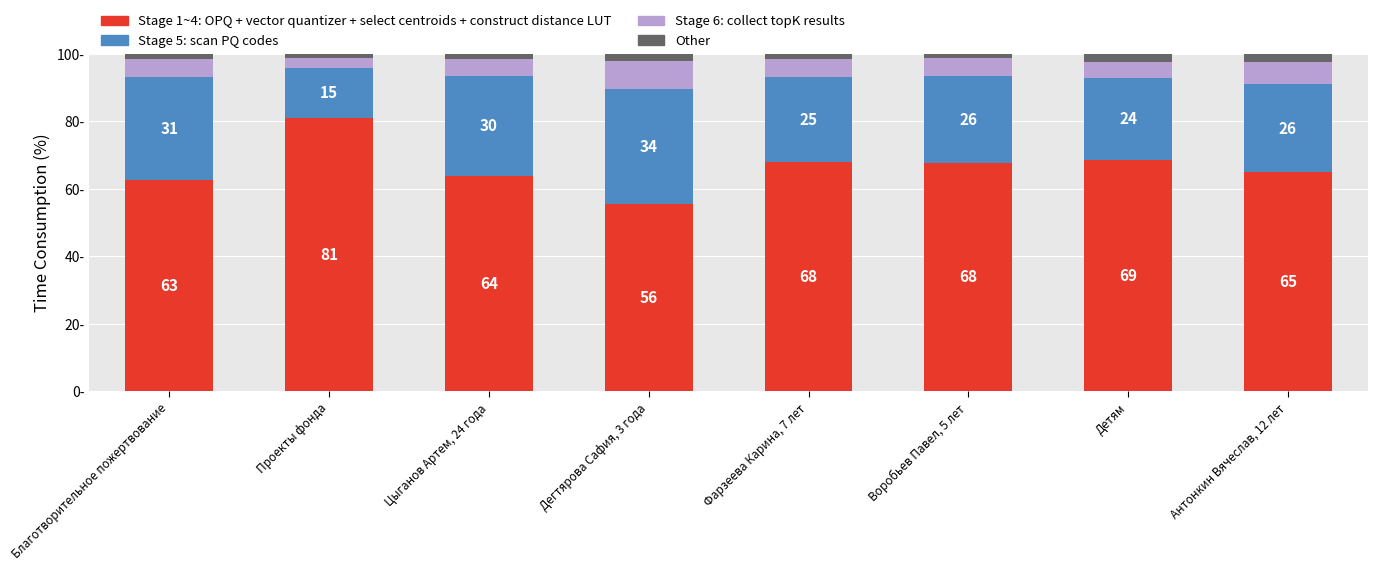

What are all the series names shown in the legend?

Stage 1~4: OPQ + vector quantizer + select centroids + construct distance LUT, Stage 5: scan PQ codes, Stage 6: collect topK results, Other